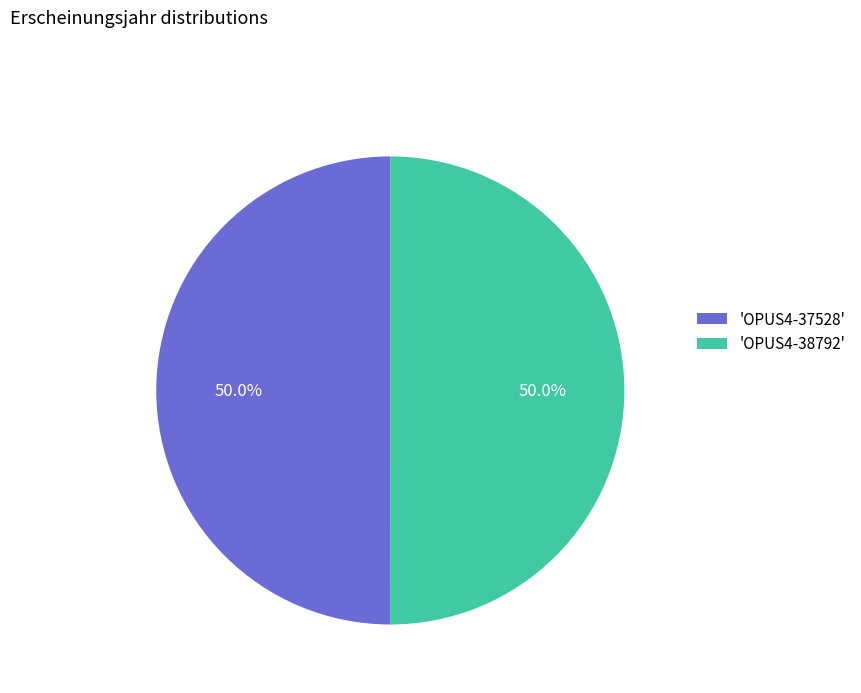

What percentage do 'OPUS4-37528' and 'OPUS4-38792' together represent?

100.0%